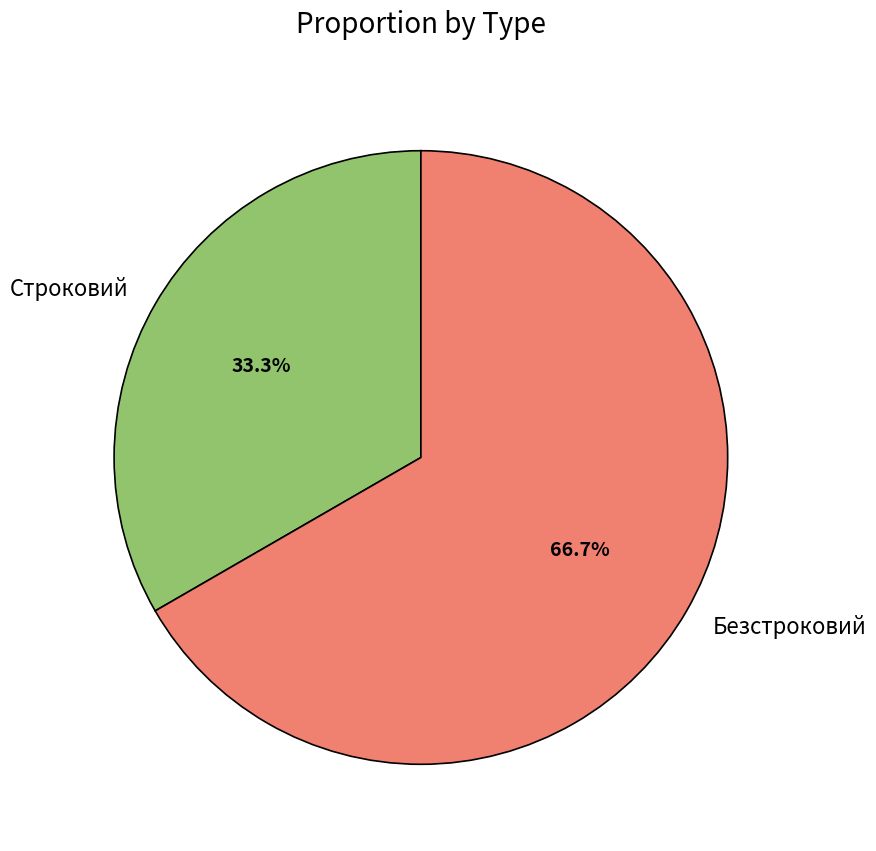

Count the number of slices in the pie.

2